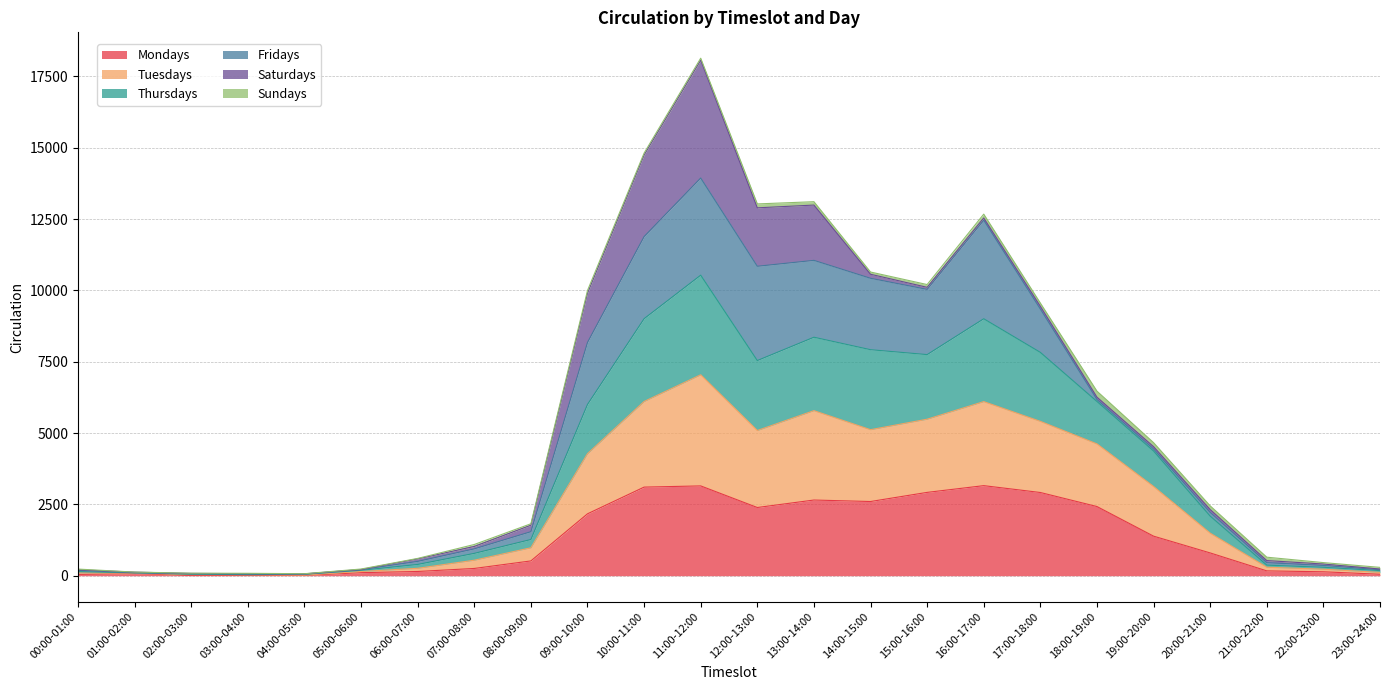

Does the chart have visible grid lines?

Yes